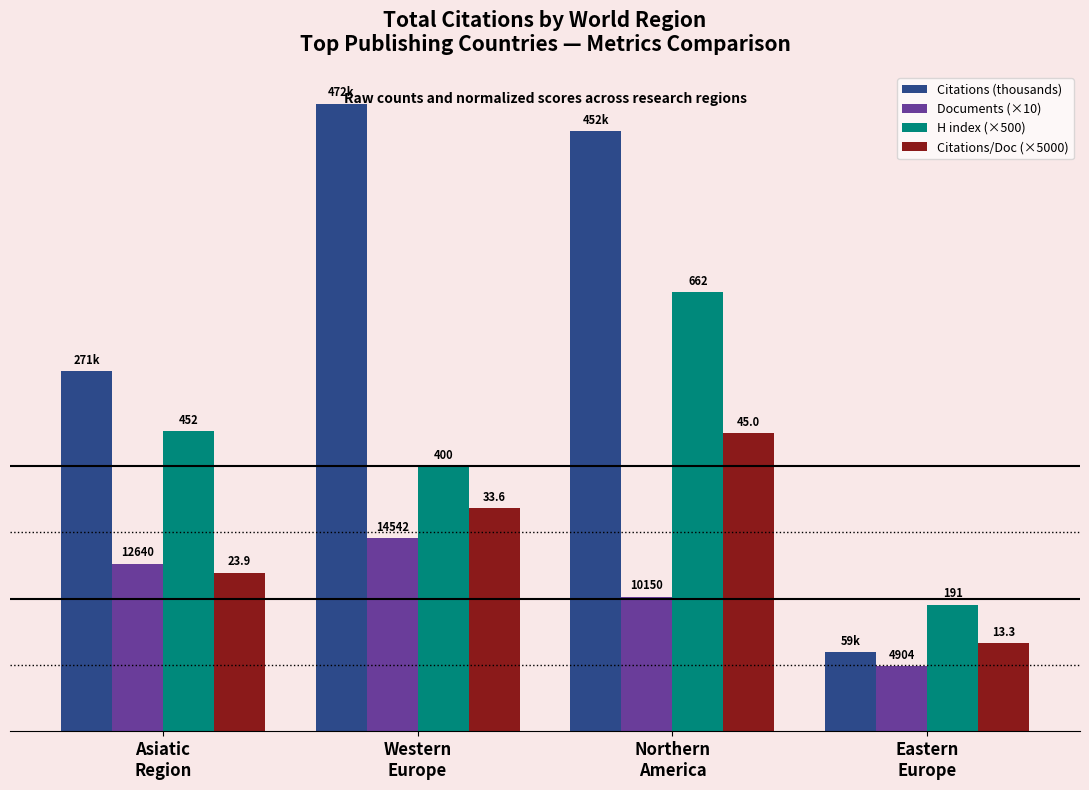

What value does the Documents (×10) series have at Northern
America?

101500.0